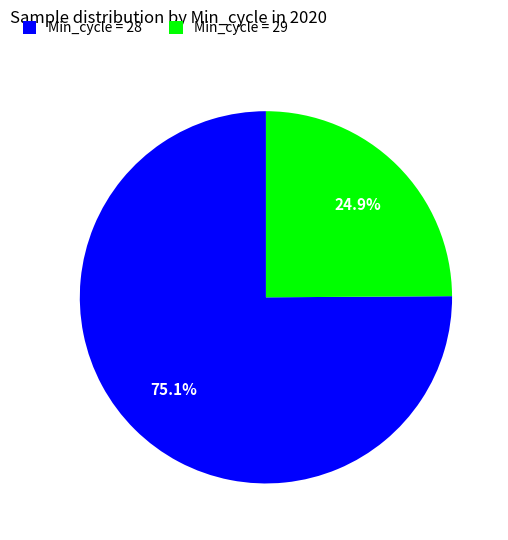

Rank the categories by value from lowest to highest.

Min_cycle = 29, Min_cycle = 28